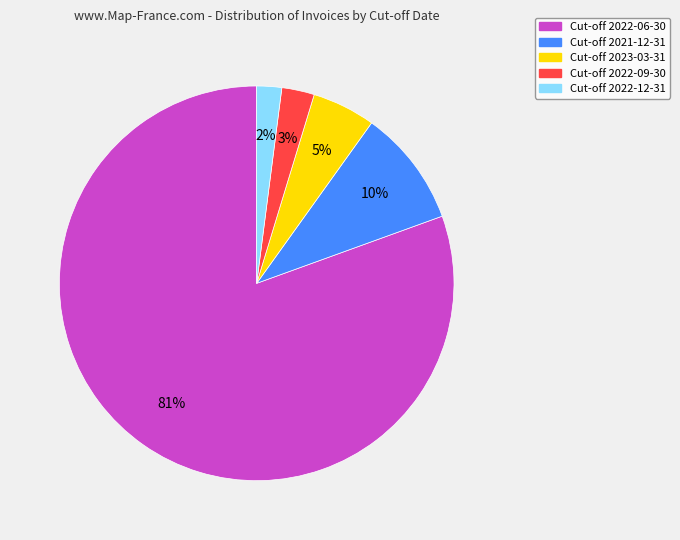

To the nearest percent, what is the average slice percentage?

20%